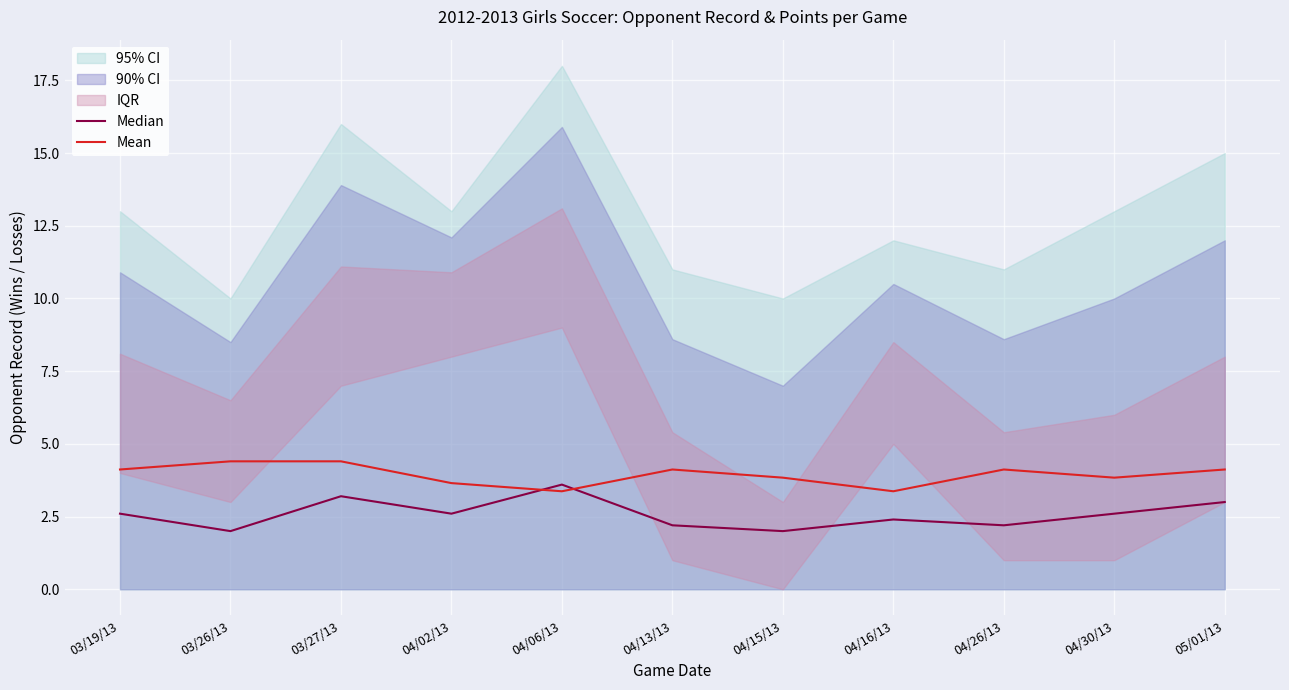

Rank the series at 04/02/13 from lowest to highest value.

Median, Mean